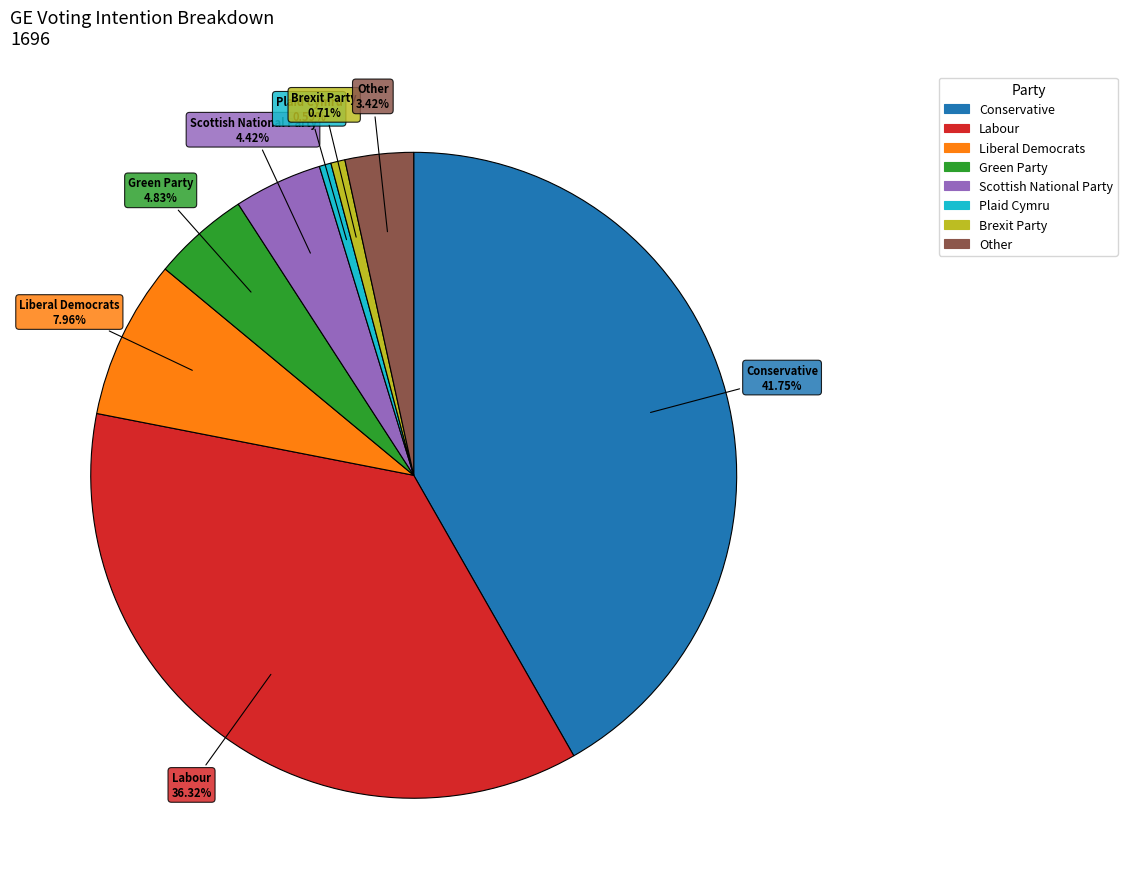

The Green Party slice represents 13% of the pie. True or false?

False